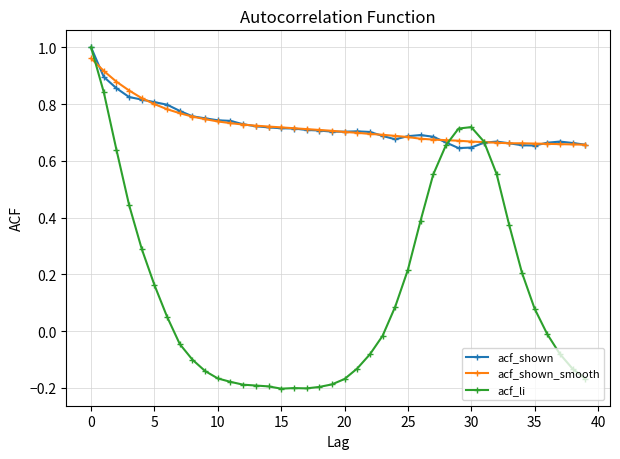

Which series has the widest spread of values?

acf_li